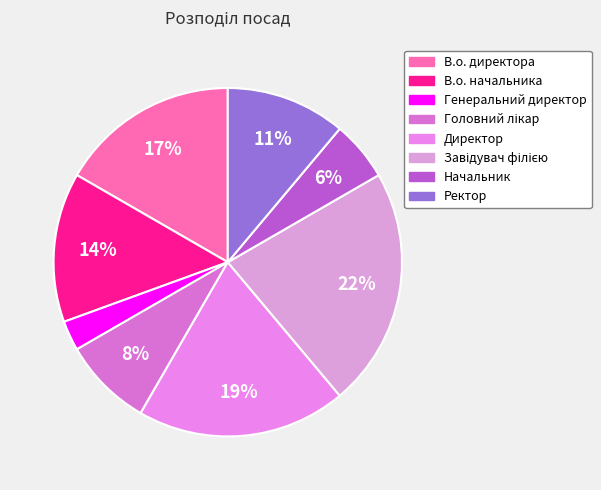

Combined, what portion of the pie is Ректор and Завідувач філією?

33.3%